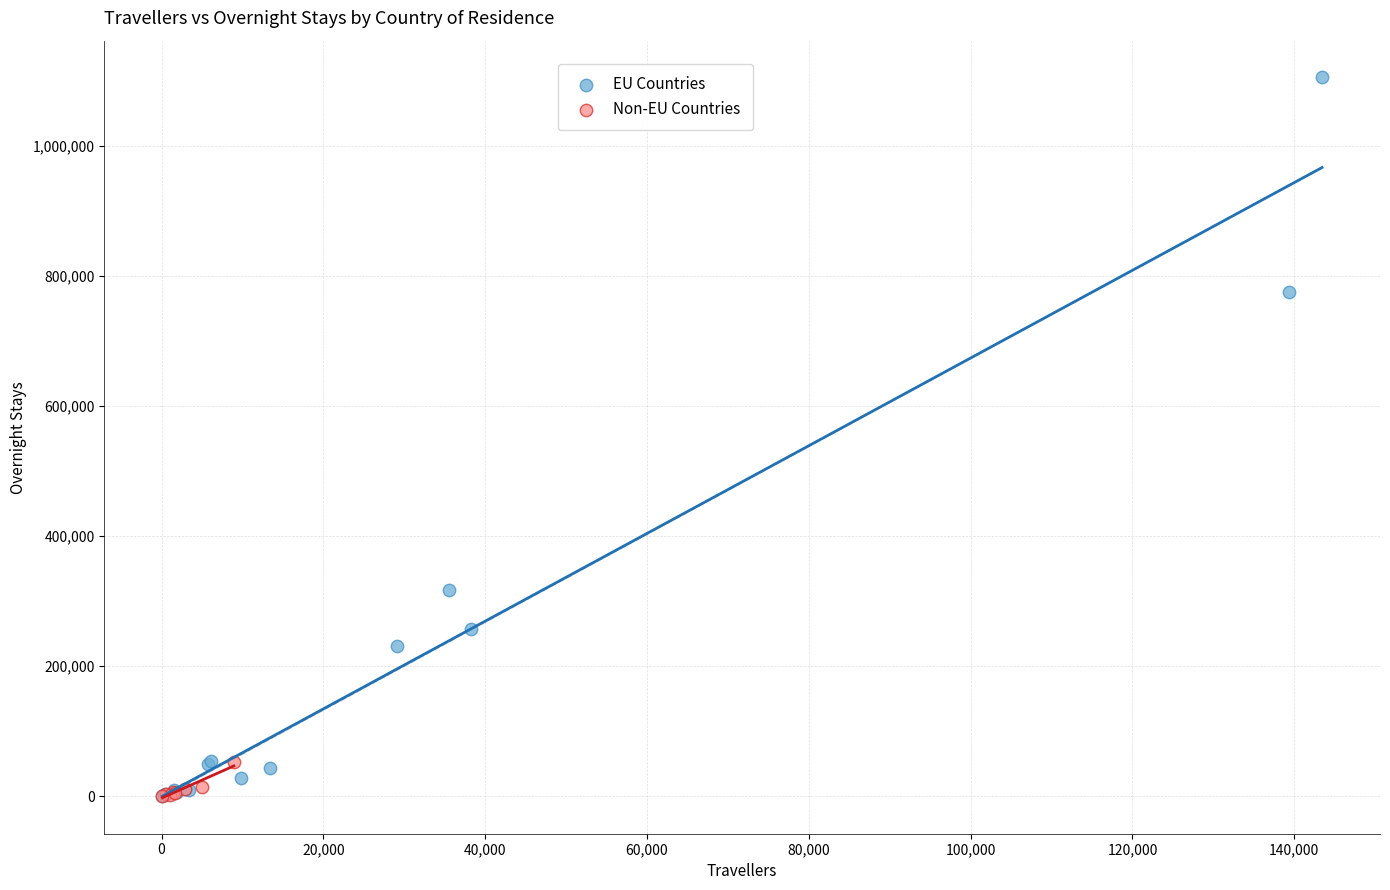

Which series has the widest spread of Y values?

EU Countries